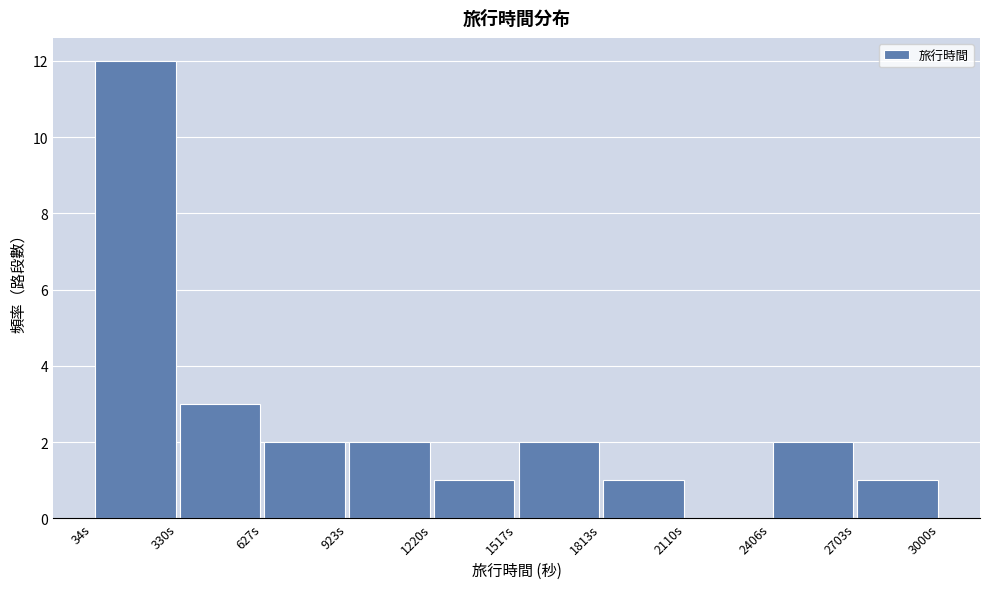

Reading left to right, list every bar in this chart as the range it spans on the x-axis followed by its height. Neither the bar edges nor the heights are printed on the chart, so give them approximately, as read against the axes.

50 to 350: 12
350 to 650: 3
650 to 900: 2
900 to 1200: 2
1200 to 1500: 1
1500 to 1800: 2
1800 to 2100: 1
2100 to 2400: 0
2400 to 2700: 2
2700 to 3000: 1